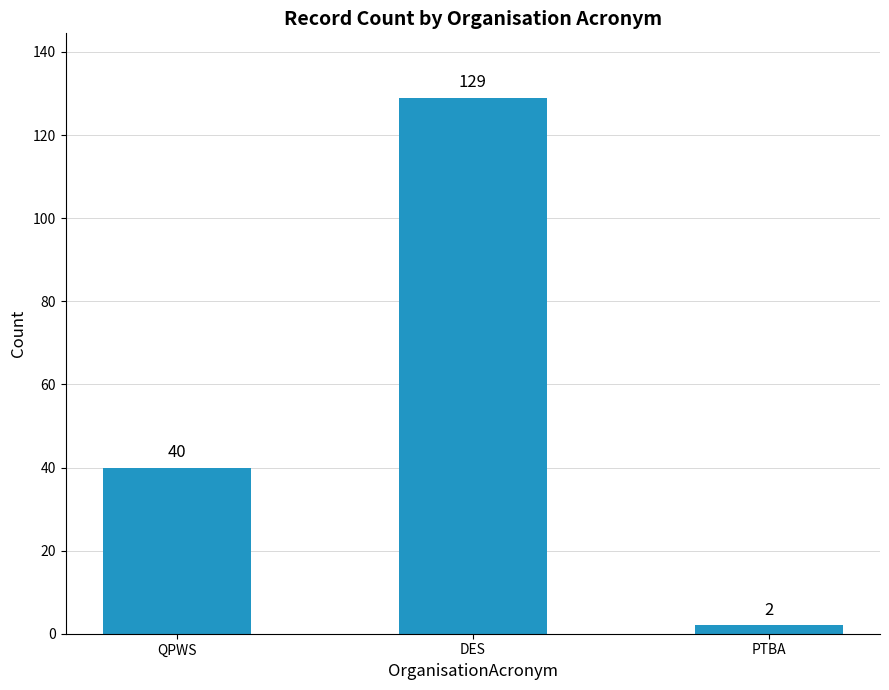

The value at DES is 129. True or false?

True